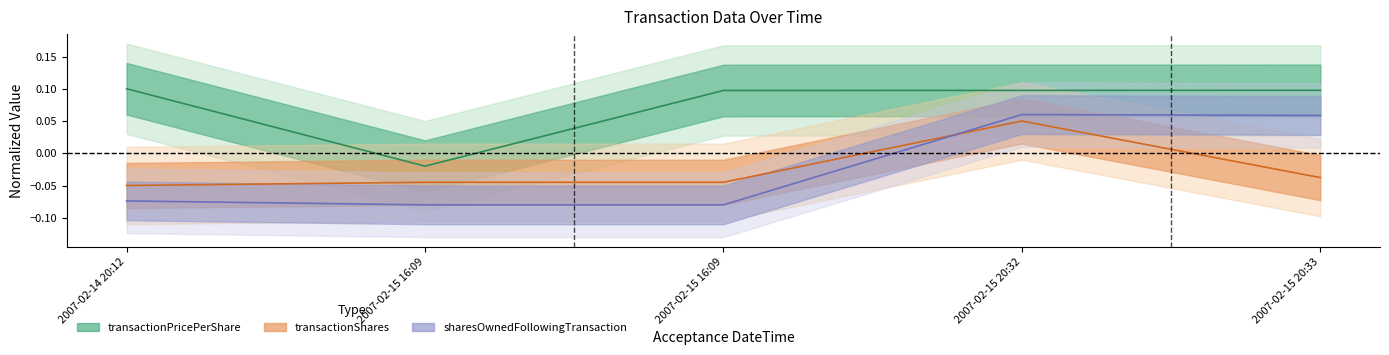

What is the label of the 5th point from the left?

2007-02-15 20:33